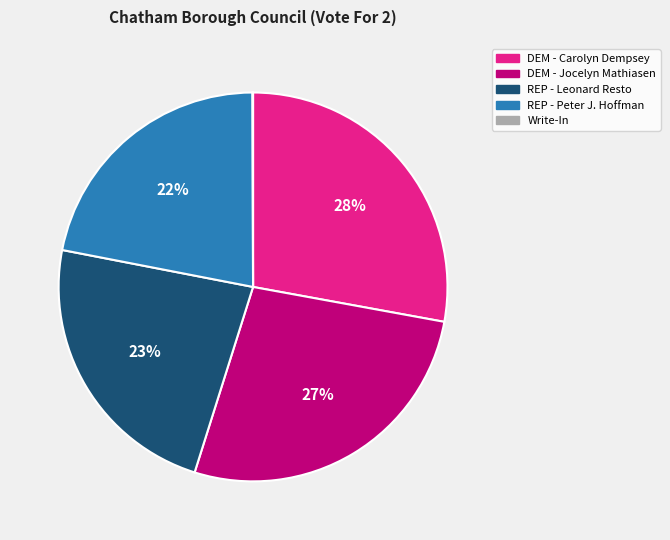

To the nearest percent, what portion does REP - Peter J. Hoffman represent?

22%